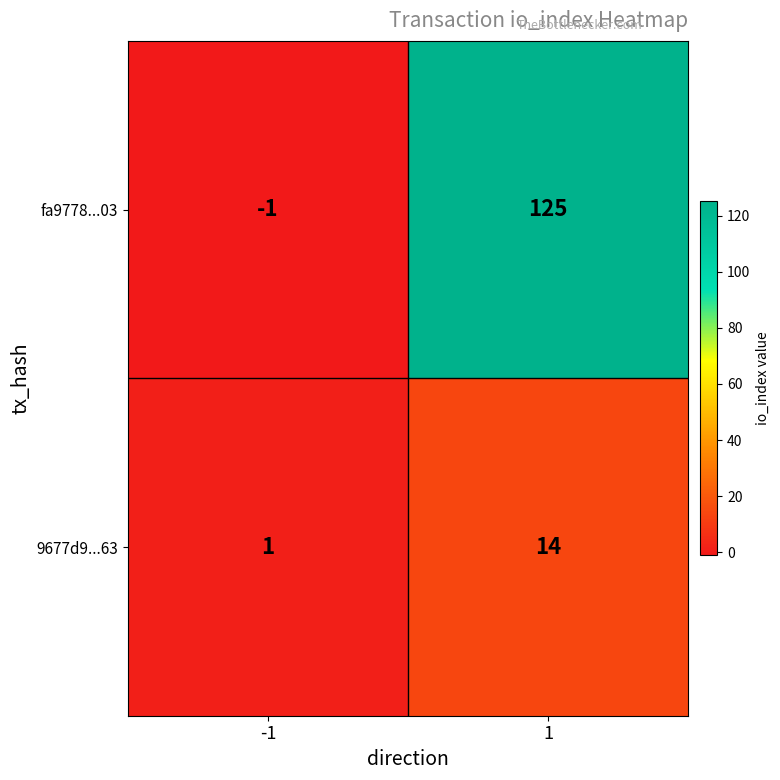

Rank the series at -1 from highest to lowest value.

9677d9...63, fa9778...03